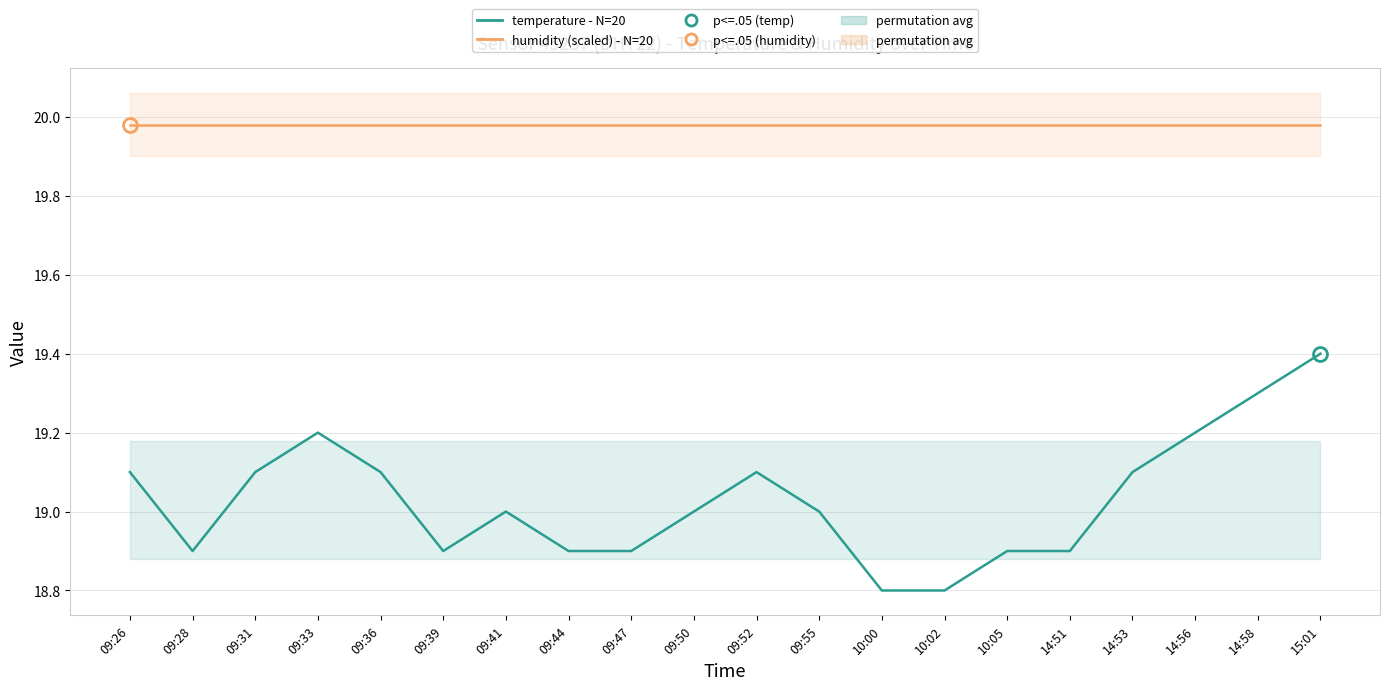

What is the label of the 19th point from the right?

09:28